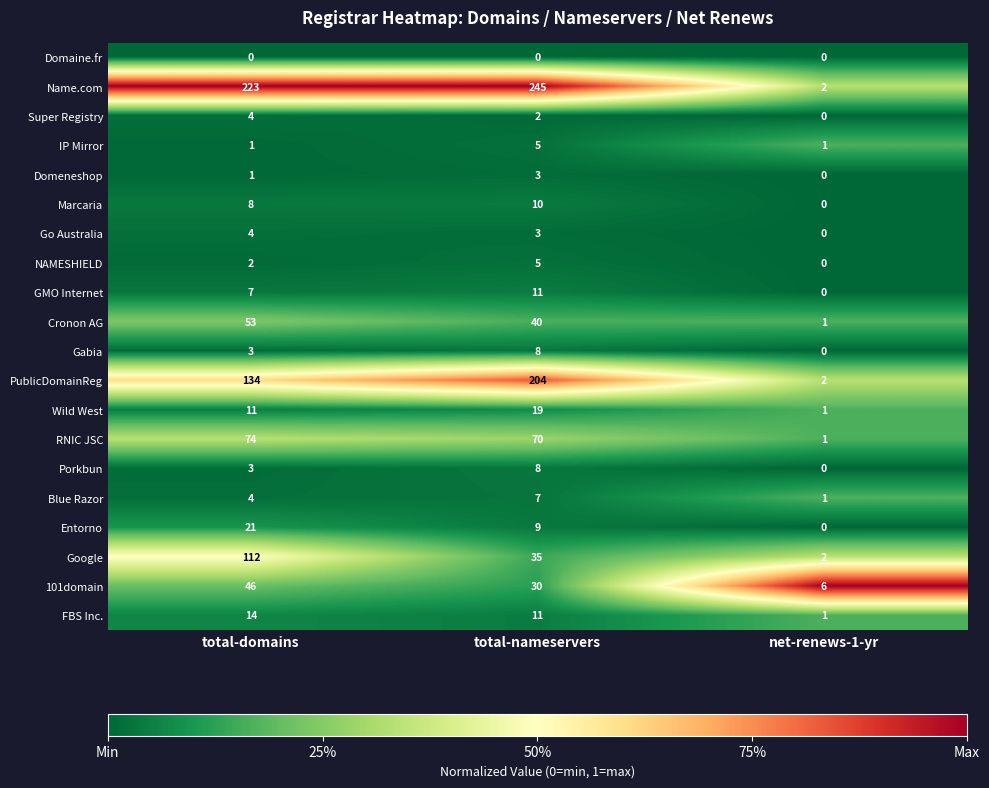

What is the total value across all series at total-domains?

725